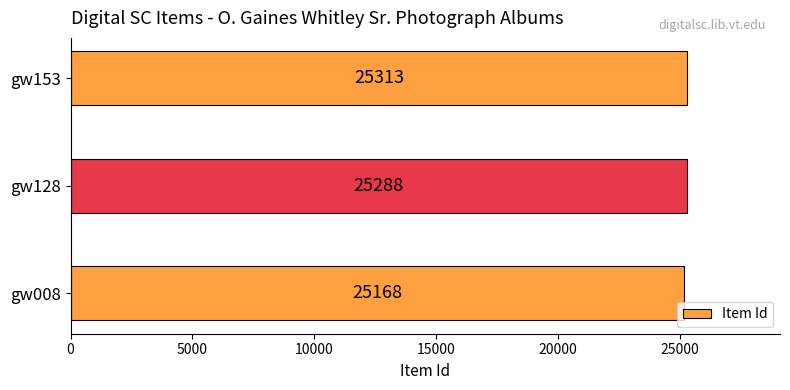

How many bars are there in total?

3